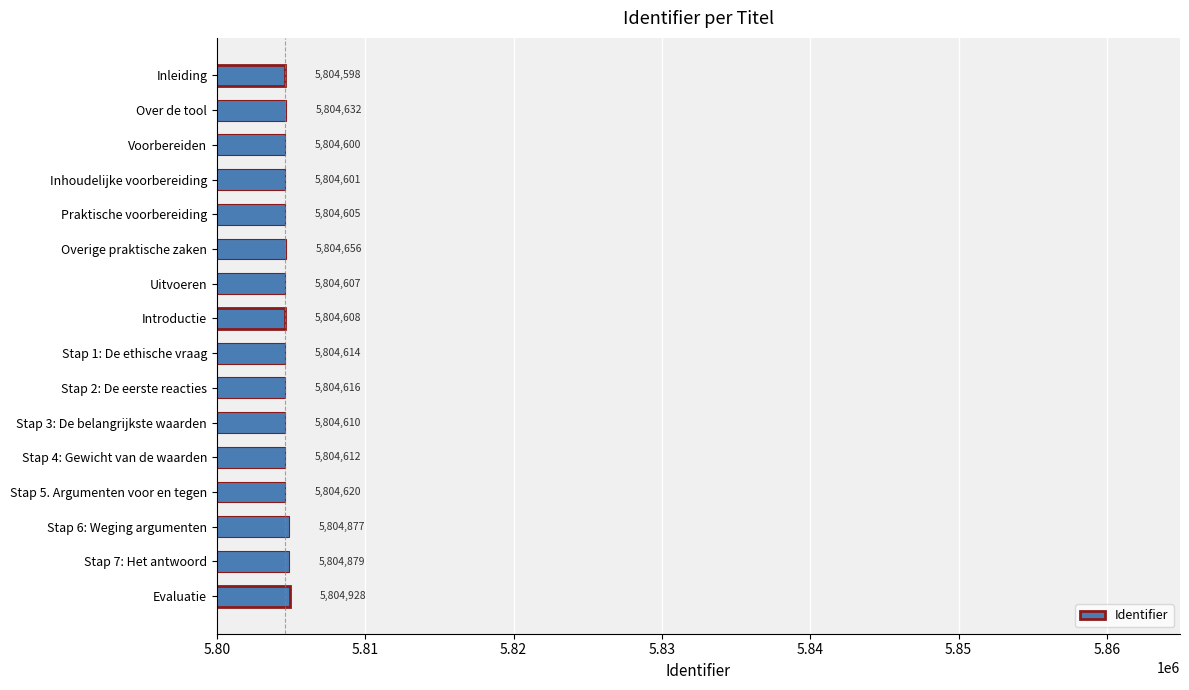

List the labels in order of value, smallest first.

Inleiding, Voorbereiden, Inhoudelijke voorbereiding, Praktische voorbereiding, Uitvoeren, Introductie, Stap 3: De belangrijkste waarden, Stap 4: Gewicht van de waarden, Stap 1: De ethische vraag, Stap 2: De eerste reacties, Stap 5. Argumenten voor en tegen, Over de tool, Overige praktische zaken, Stap 6: Weging argumenten, Stap 7: Het antwoord, Evaluatie